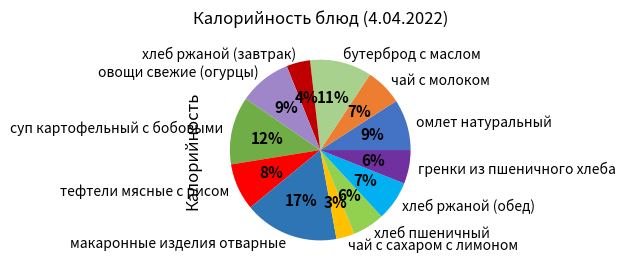

Which category has the biggest portion of the pie?

макаронные изделия отварные